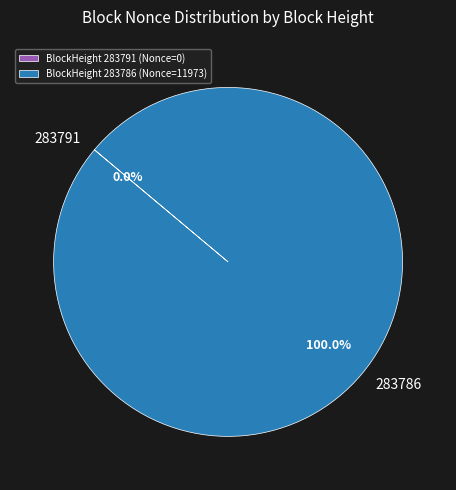

What is the majority slice?

BlockHeight 283786 (Nonce=11973)